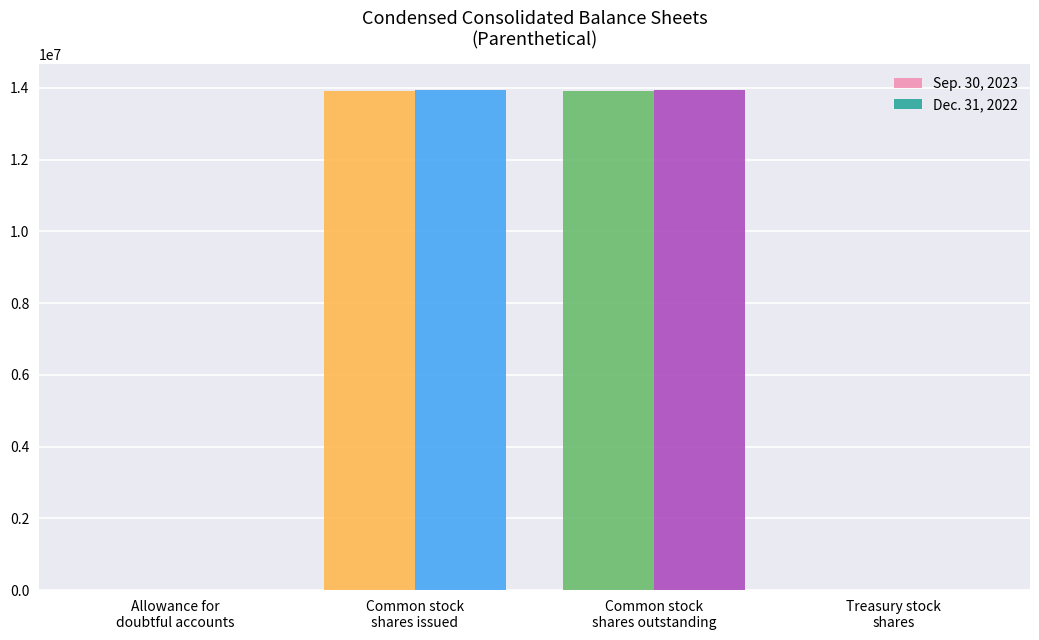

Between Common stock
shares outstanding and Allowance for
doubtful accounts, which is larger?

Common stock
shares outstanding